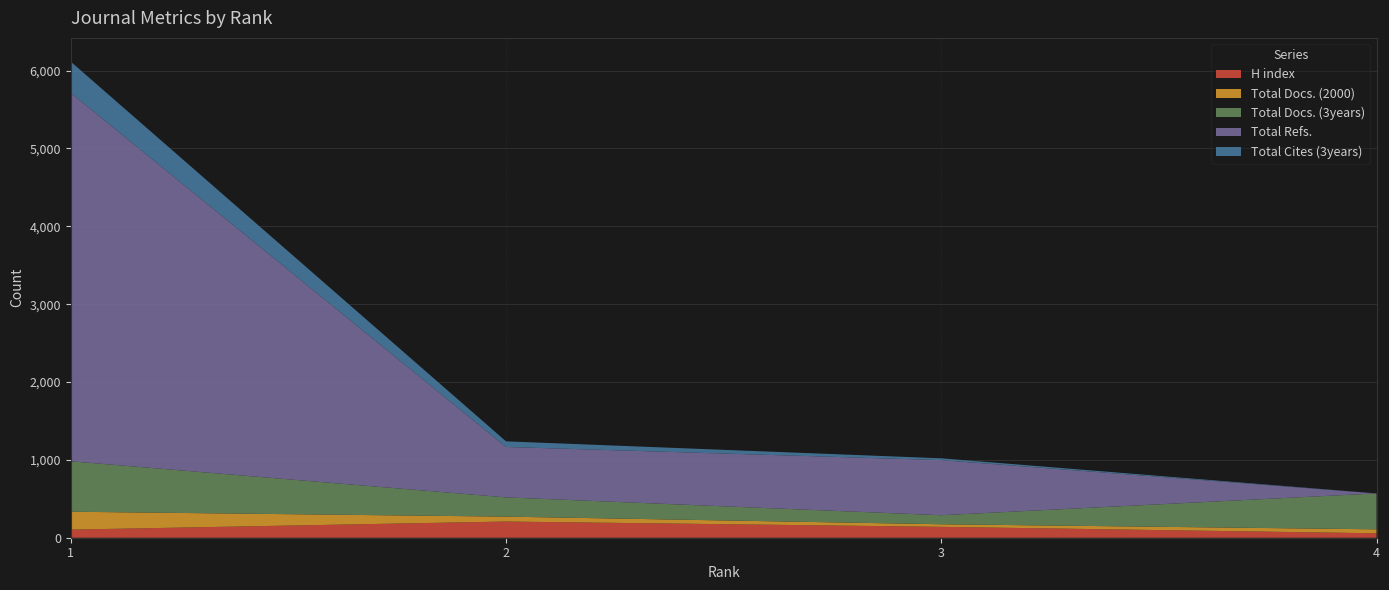

Reading left to right, transcribe all the data shown in this chart.

H index: 104	208	140	57
Total Docs. (2000): 230	63	33	51
Total Docs. (3years): 648	247	116	461
Total Refs.: 4731	648	708	0
Total Cites (3years): 402	72	23	0